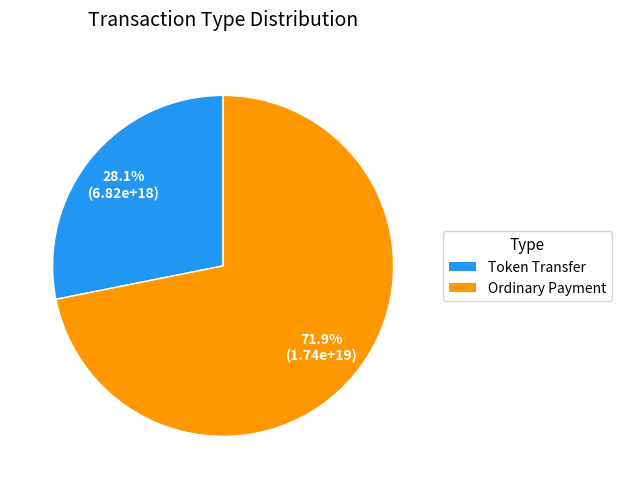

Rank the categories by value from lowest to highest.

Token Transfer, Ordinary Payment